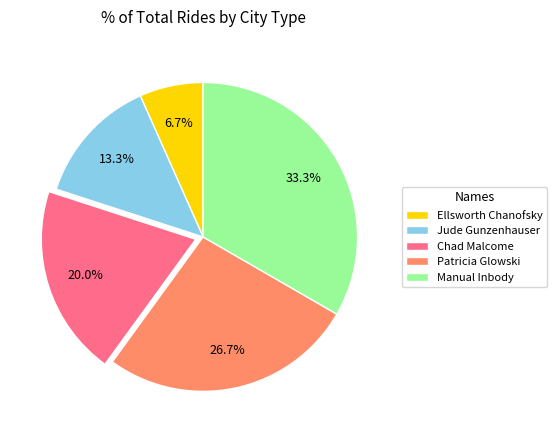

What portion of the pie excludes Patricia Glowski?

73.3%